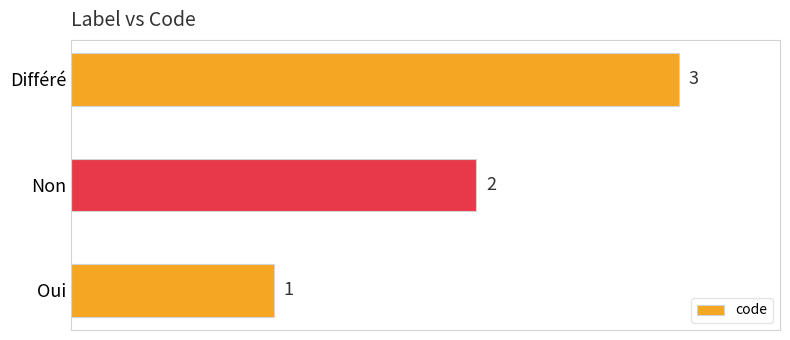

Is it true that the value at Différé is 1?

False